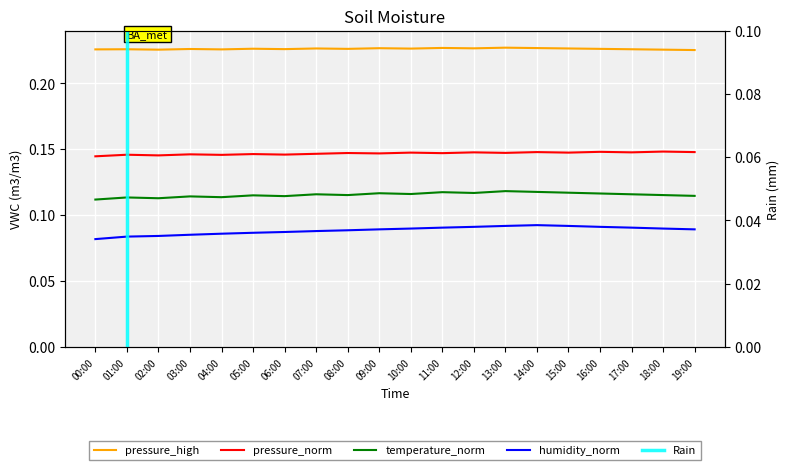

In pressure_norm, how many points are lower than both neighbors (excluding endpoints)?

8